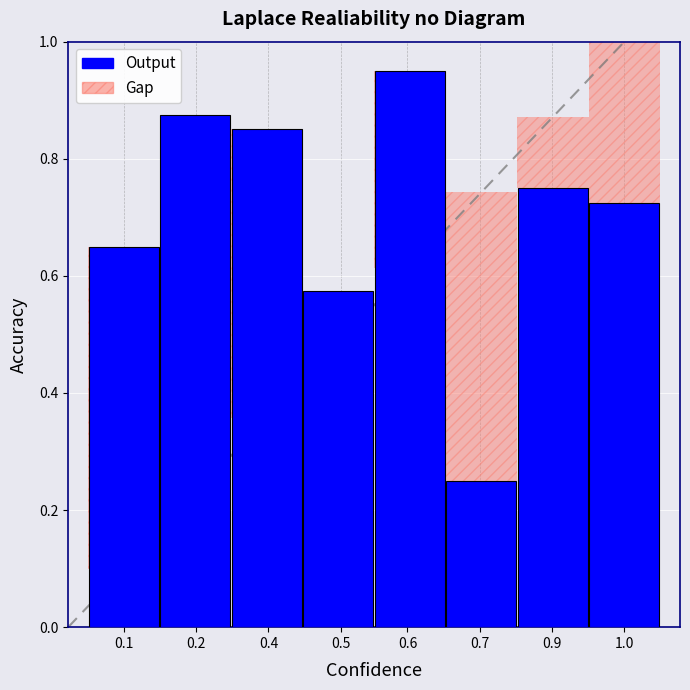

Are the bars grouped side by side (vs. stacked)?

No